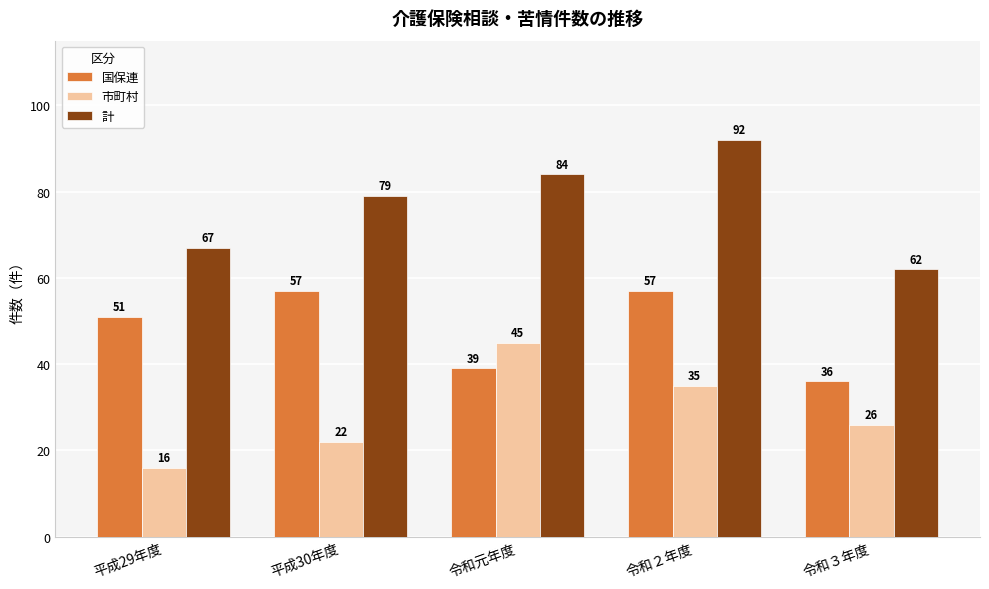

What is the label of the 5th bar from the right?

平成29年度